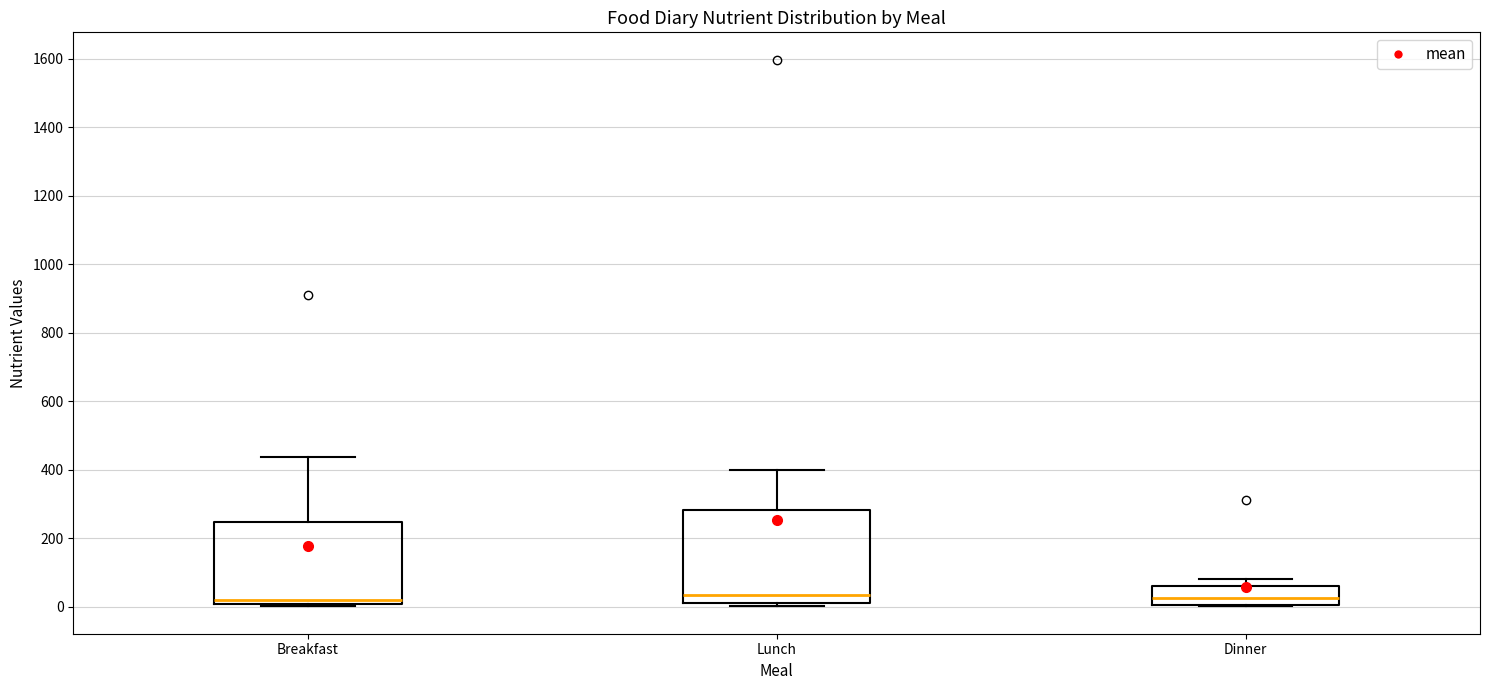

Reading left to right, transcribe this box plot: for each box, give where its median line is, the range the box spans, and where its two whiskers end, as read against the y-axis. The values are not printed on the chart, so give them approximately, as read against the axis.

Breakfast: median 20, box 0 to 240, whiskers 0 to 440
Lunch: median 40, box 20 to 280, whiskers 0 to 400
Dinner: median 20, box 0 to 60, whiskers 0 to 80